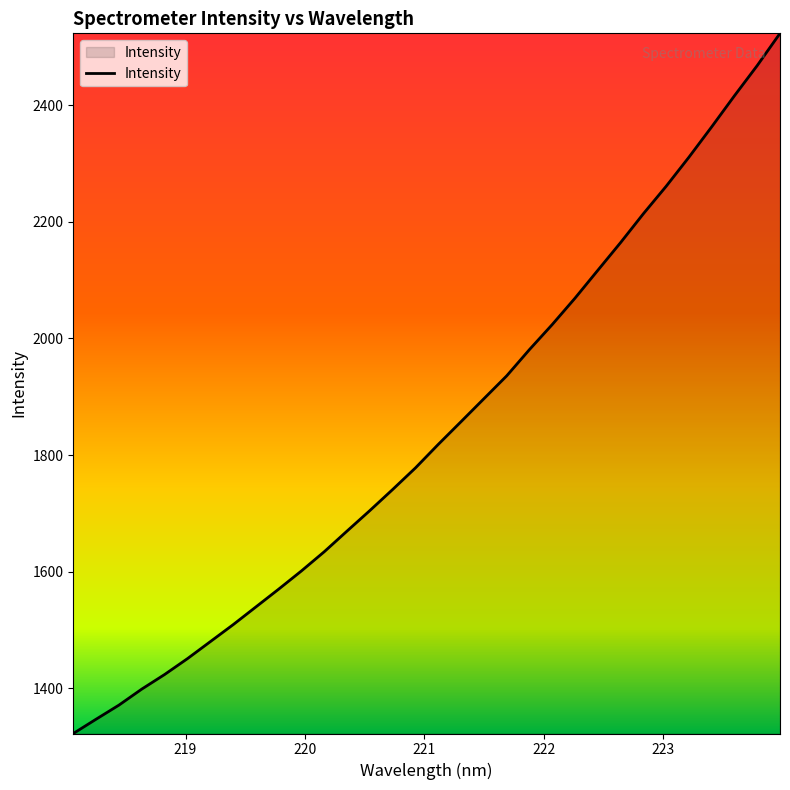

How many lines are shown in the chart?

1